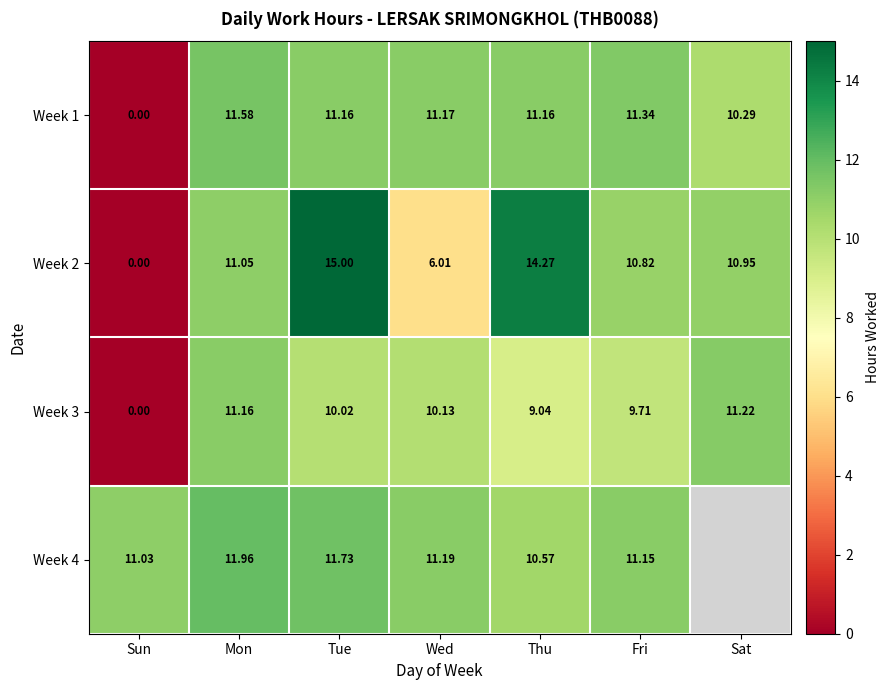

At which label does Week 2 reach its minimum?

Sun